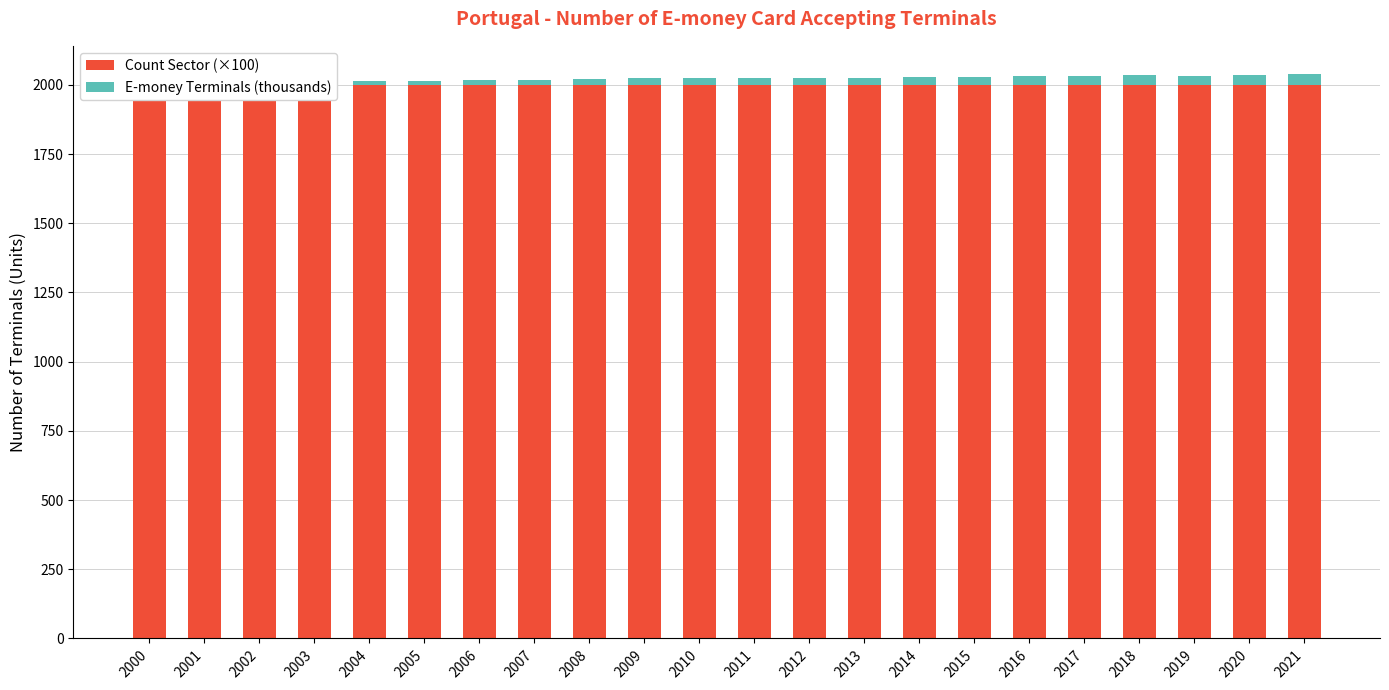

True or false: E-money Terminals (thousands) has a value of 3.9 at 2004.

False